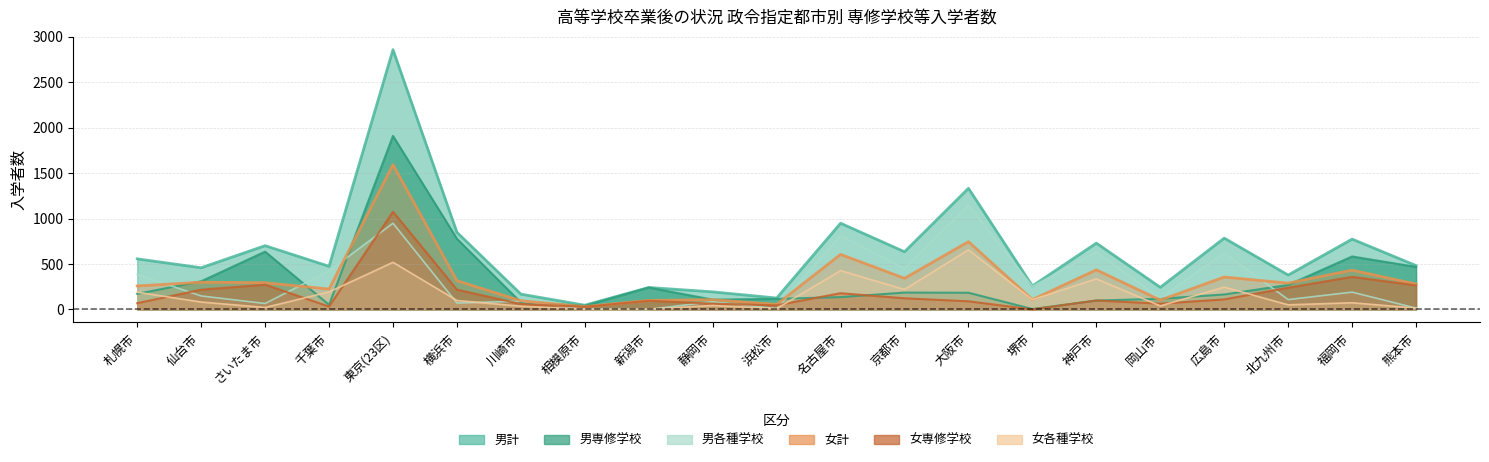

What is the value of the 女各種学校 point at the 10th from the left?

44